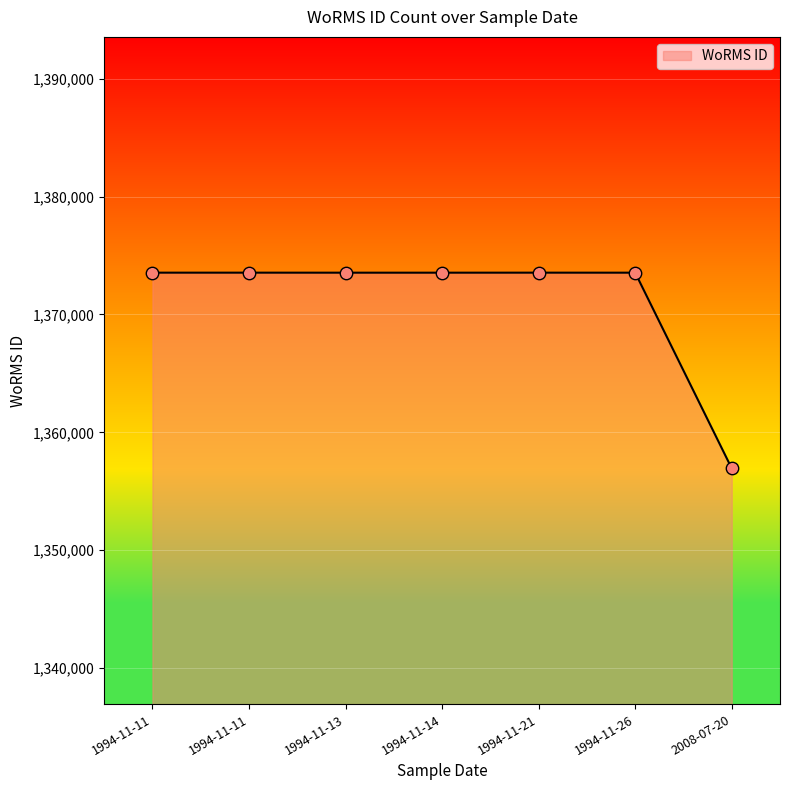

What is the change in value from 1994-11-11 to 1994-11-26?

-2